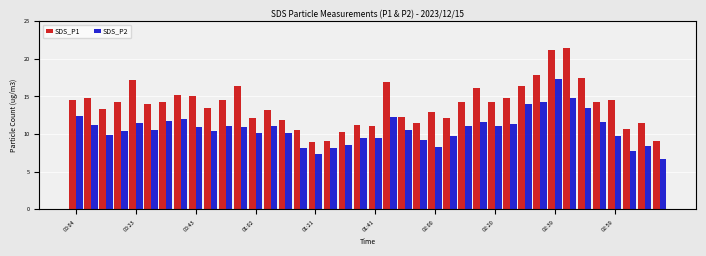

What is the greatest value displayed?

21.4